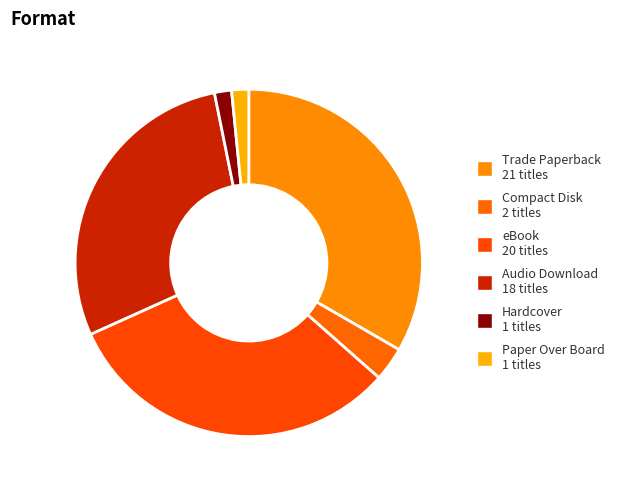

The Audio Download slice represents 29% of the pie. True or false?

True